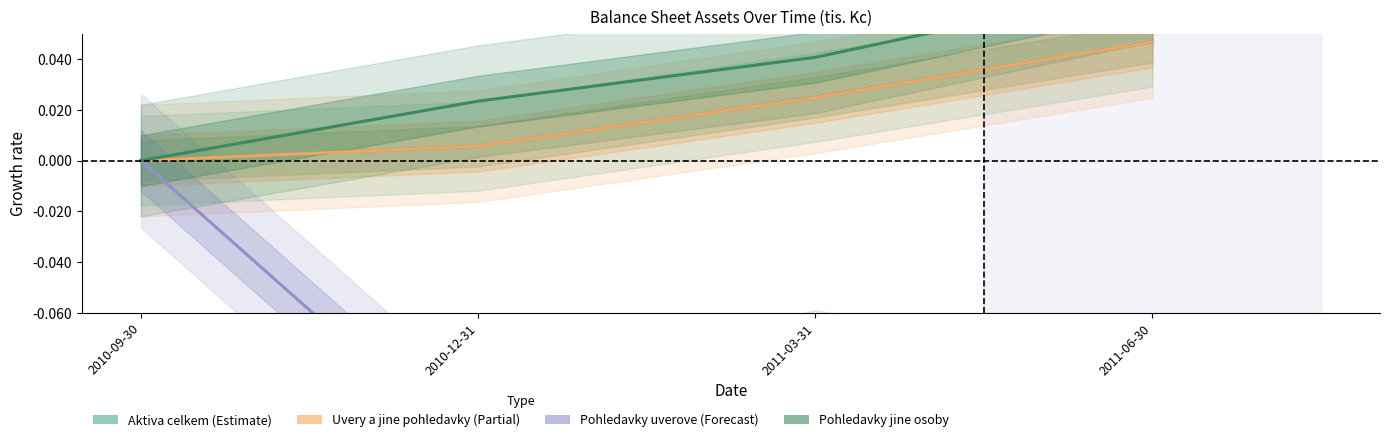

At how many categories does at least one series exceed 0?

3